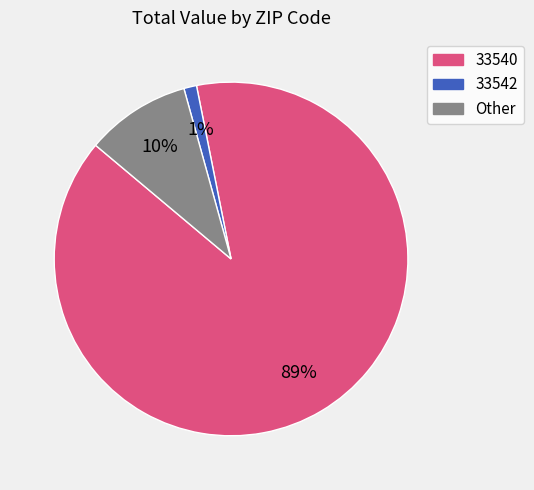

Count the number of slices in the pie.

3